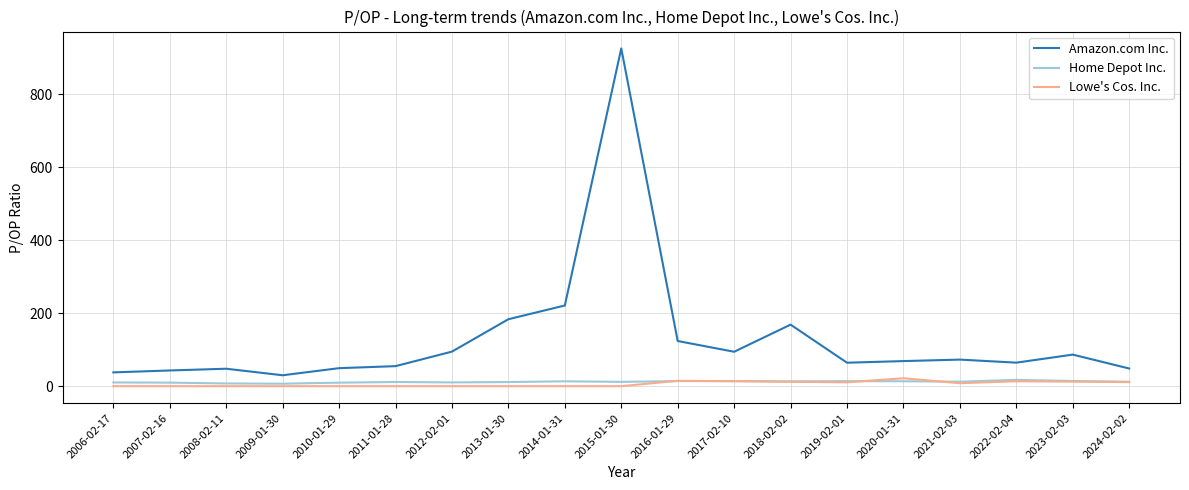

True or false: Amazon.com Inc. and Home Depot Inc. cross at least once.

False